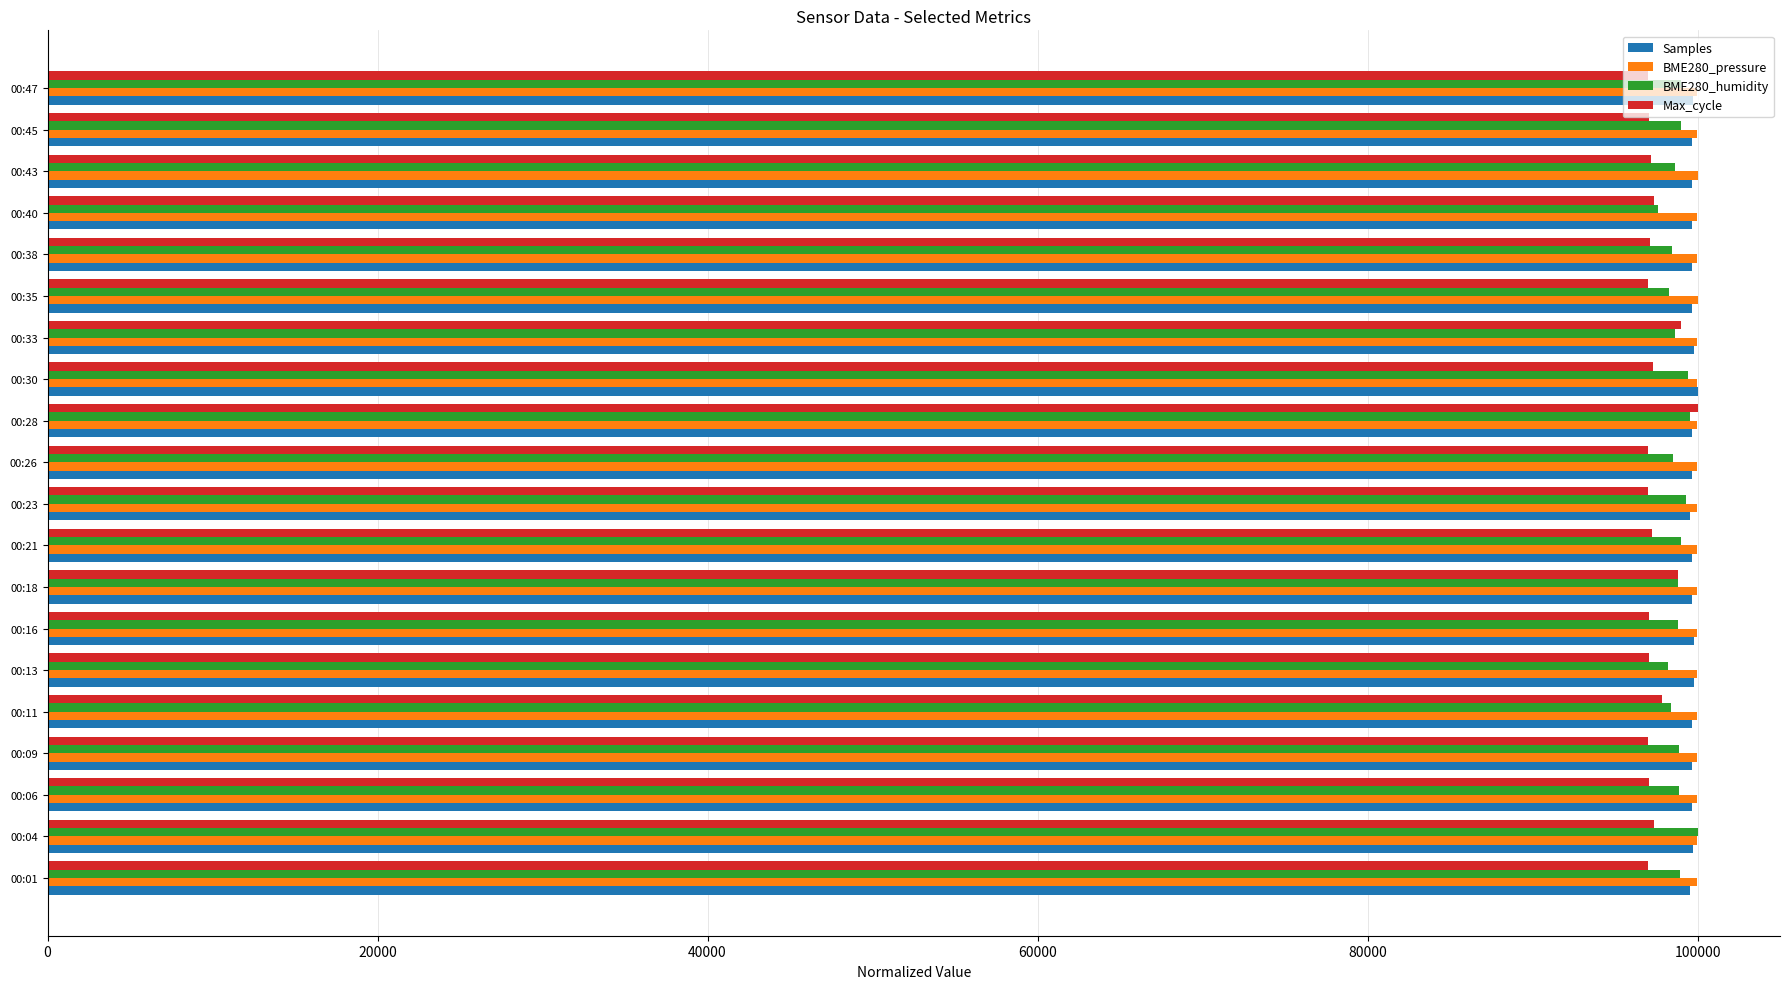

What is the difference between the highest and lowest values at 00:04?

2609.4